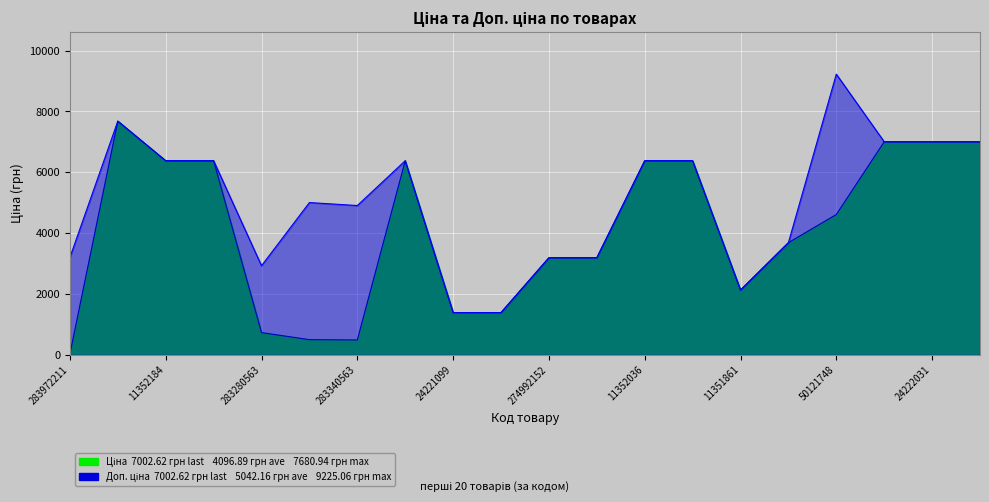

The value of Ціна at 283972211 is 32.0. True or false?

True